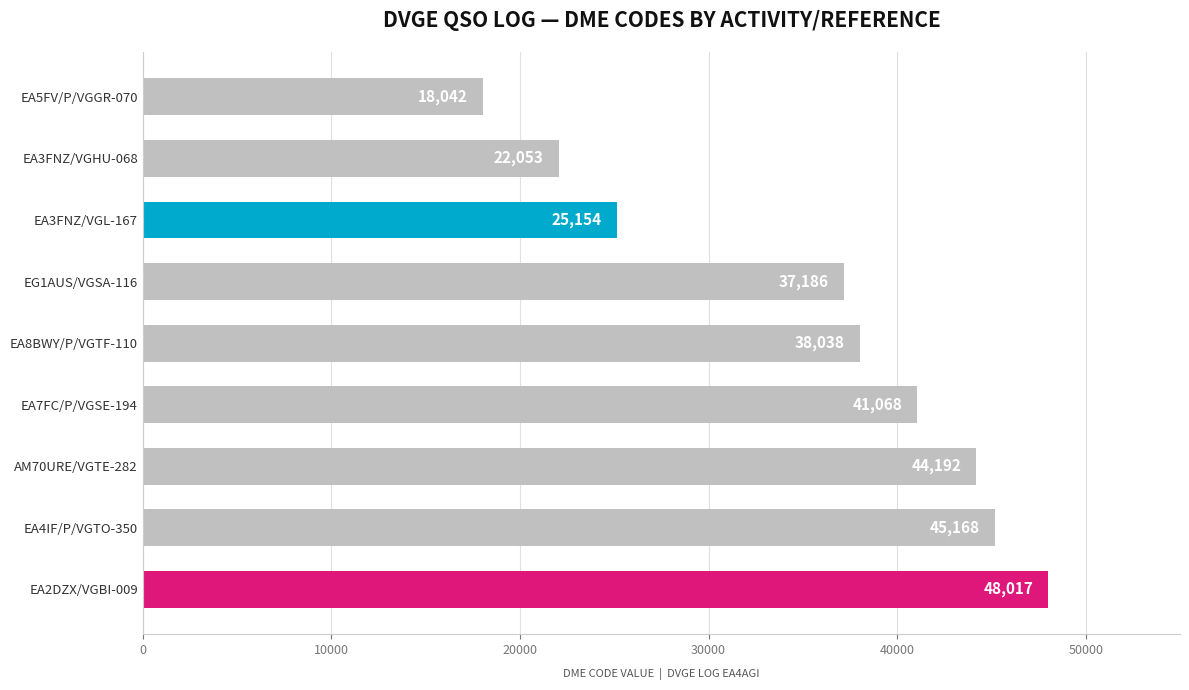

Reading bottom to top, extract all data points from this chart.

48017	45168	44192	41068	38038	37186	25154	22053	18042